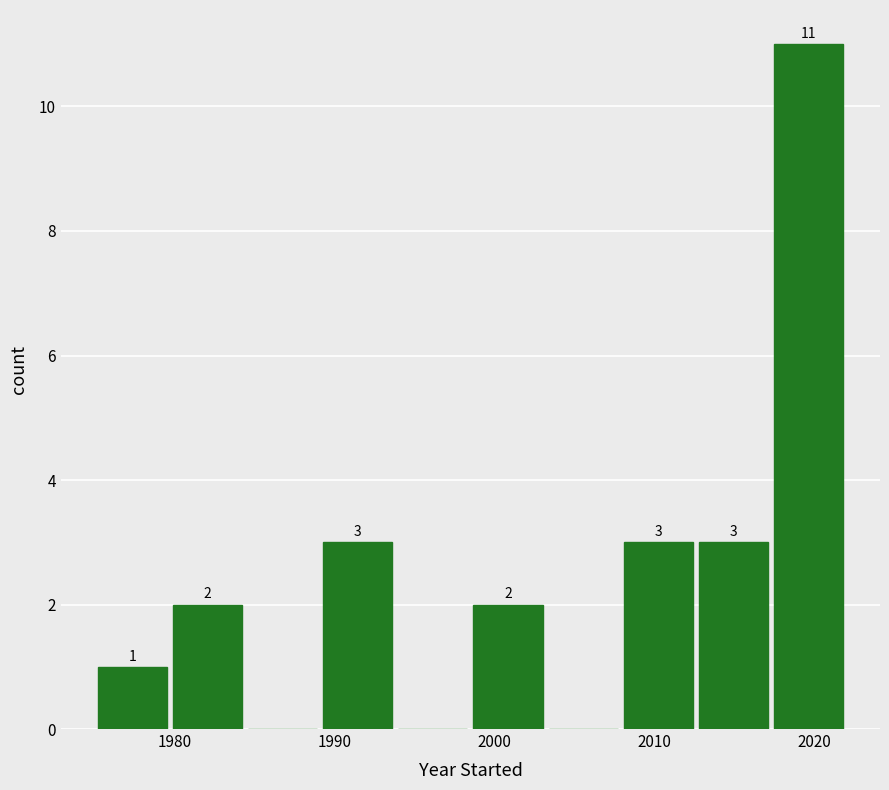

Which range on the x-axis has the tallest bar?

2017.3 to 2022.0